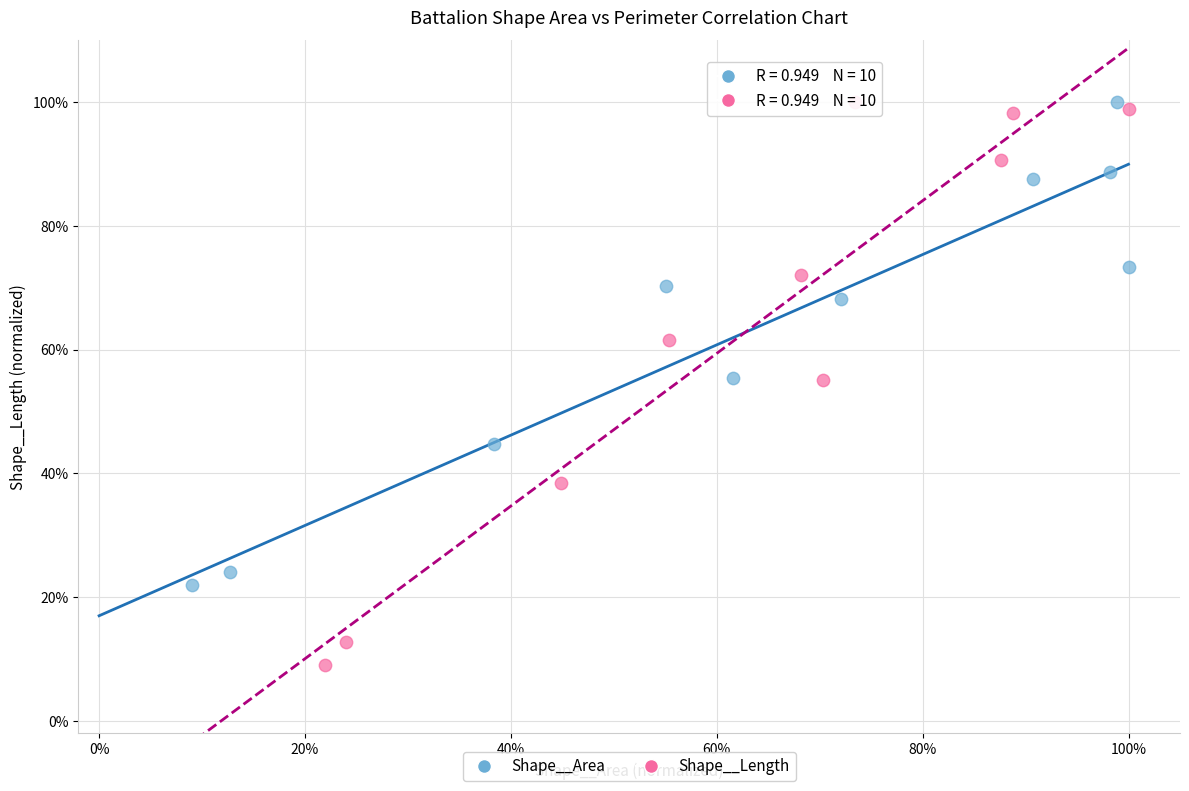

What are all the series names shown in the legend?

Shape__Area, Shape__Length